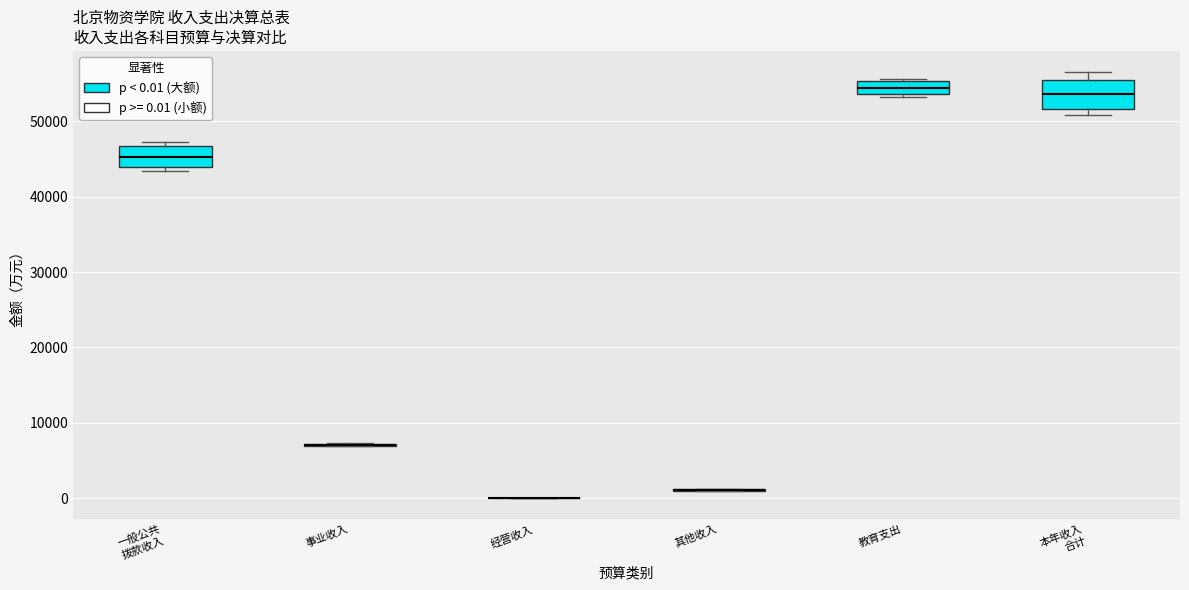

Comparing the boxes themselves (not the whiskers), which one is the tallest?

本年收入 合计